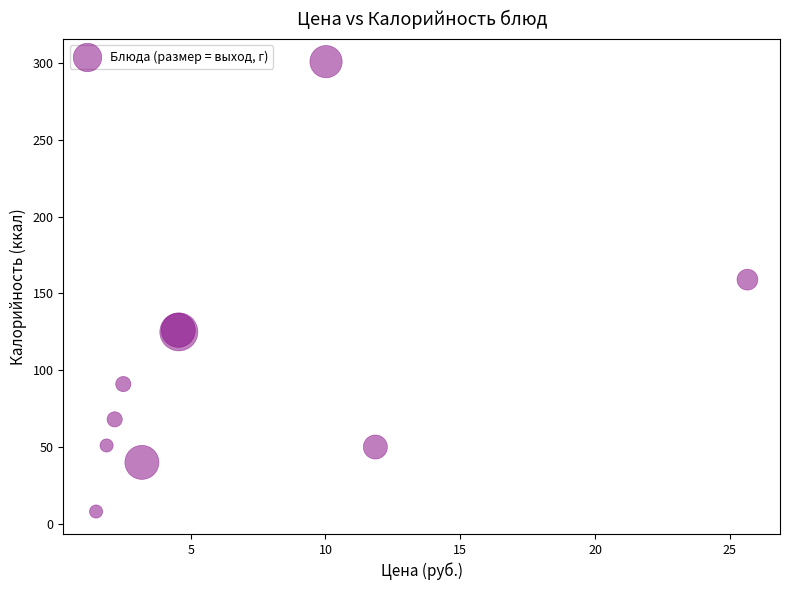

What Y value in the scatter plot is closest to 154?

159